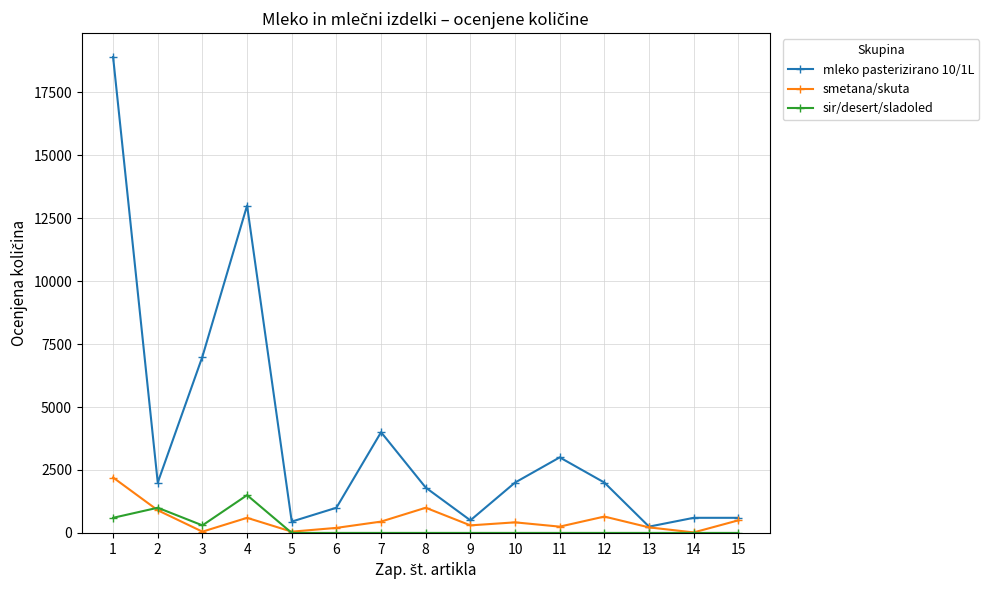

True or false: mleko pasterizirano 10/1L and sir/desert/sladoled cross at least once.

False